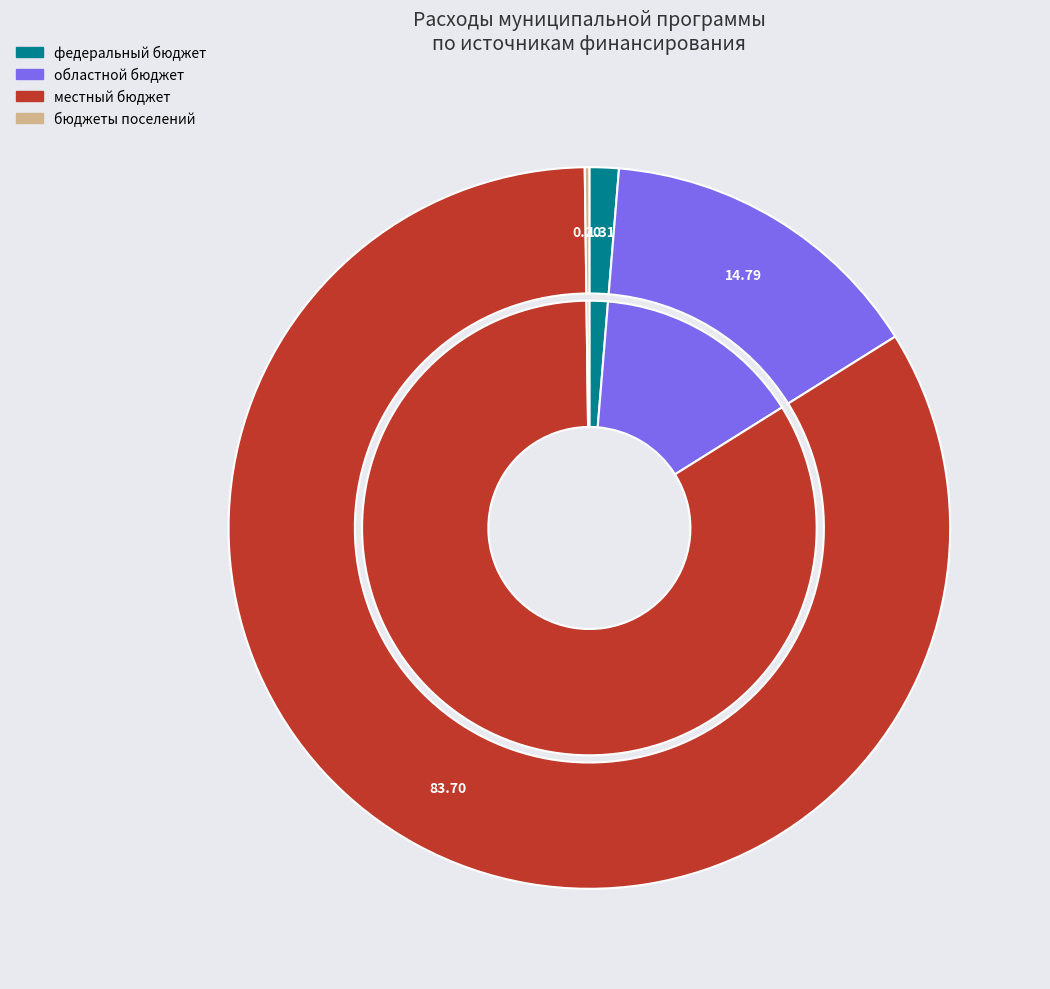

Rank the categories by value from highest to lowest.

местный бюджет, областной бюджет, федеральный бюджет, бюджеты поселений